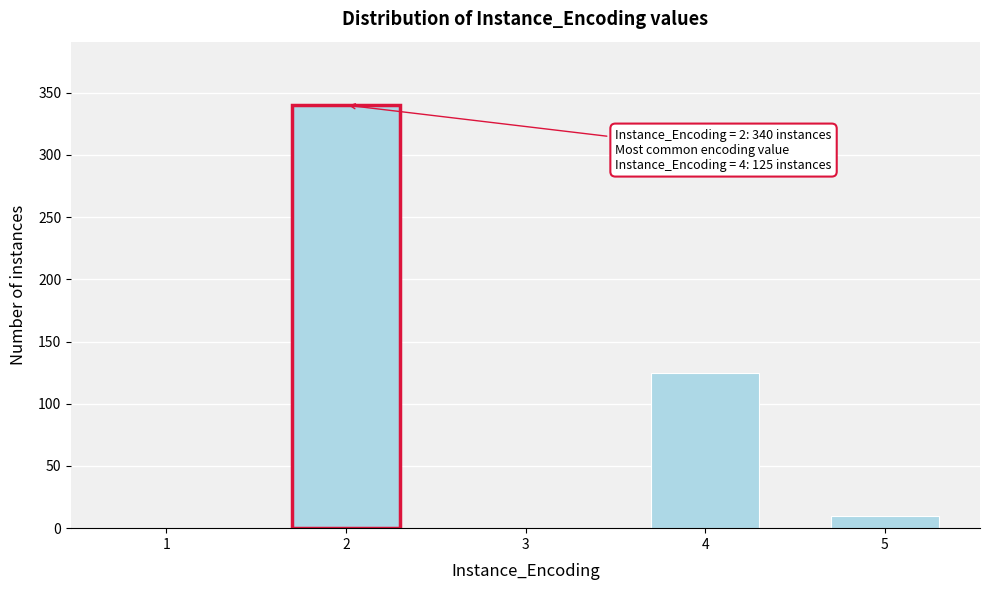

Reading left to right, extract all data points from this chart.

1=0	2=340	3=0	4=125	5=10